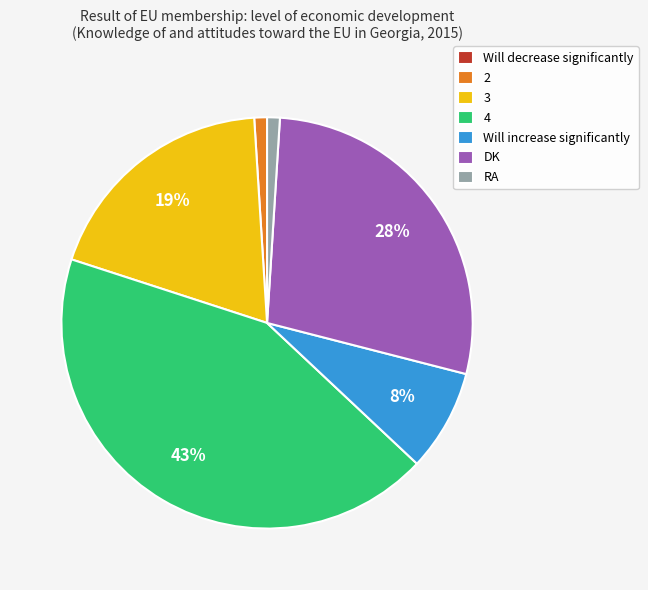

To the nearest percent, what is the combined percentage of RA and Will increase significantly?

9%